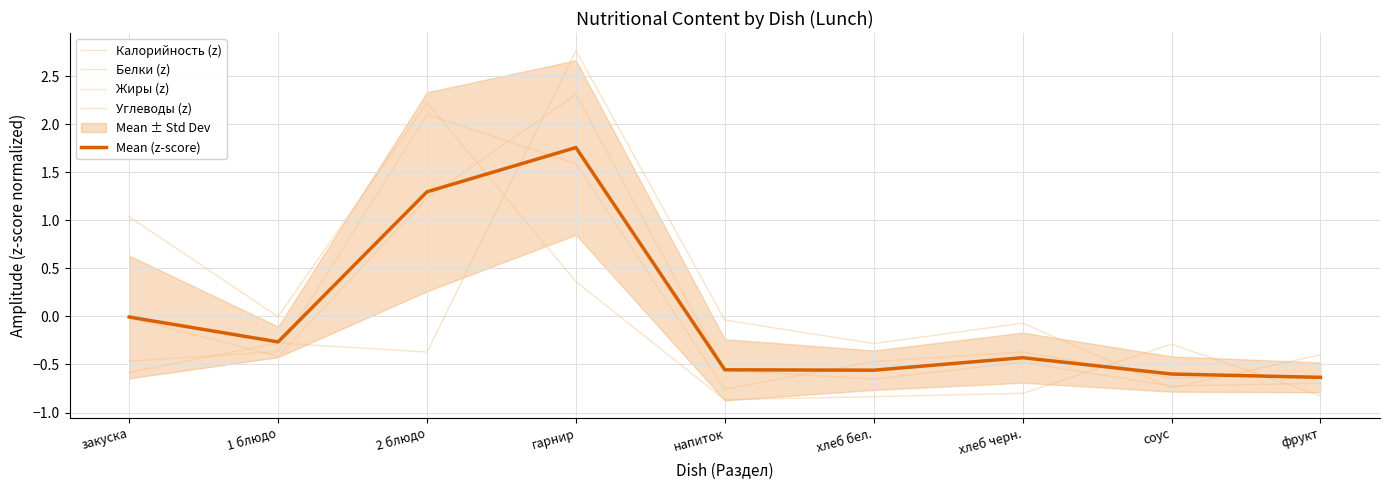

Where do Mean (z-score) and Белки (z) first cross each other?

1 блюдо and 2 блюдо